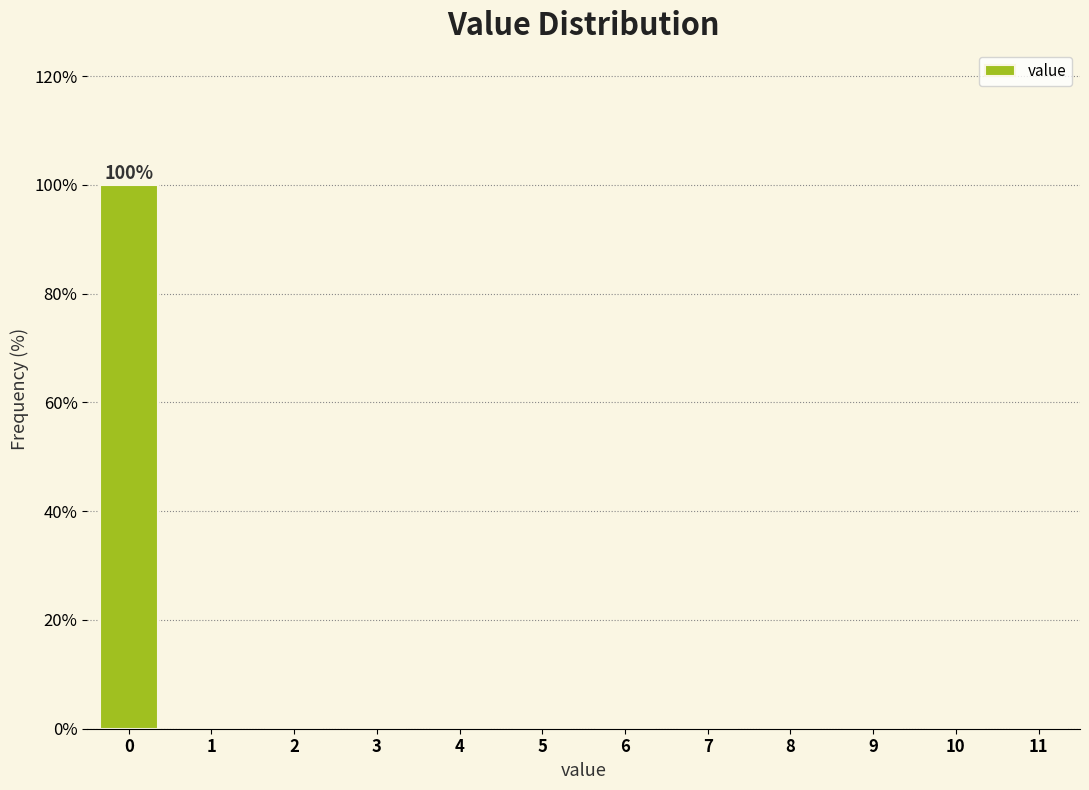

Over which range of the x-axis is the bar tallest?

-0.5 to 0.5